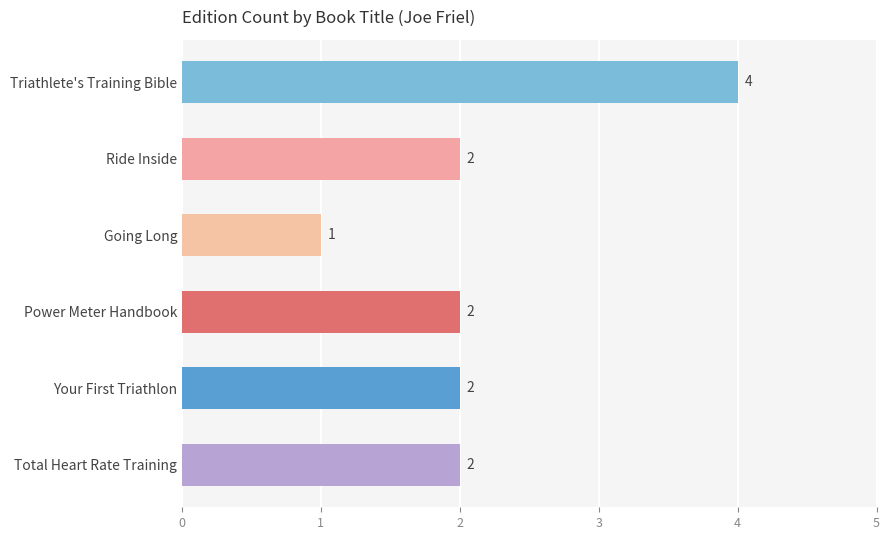

The chart shows a value of 2 at Power Meter Handbook. True or false?

True